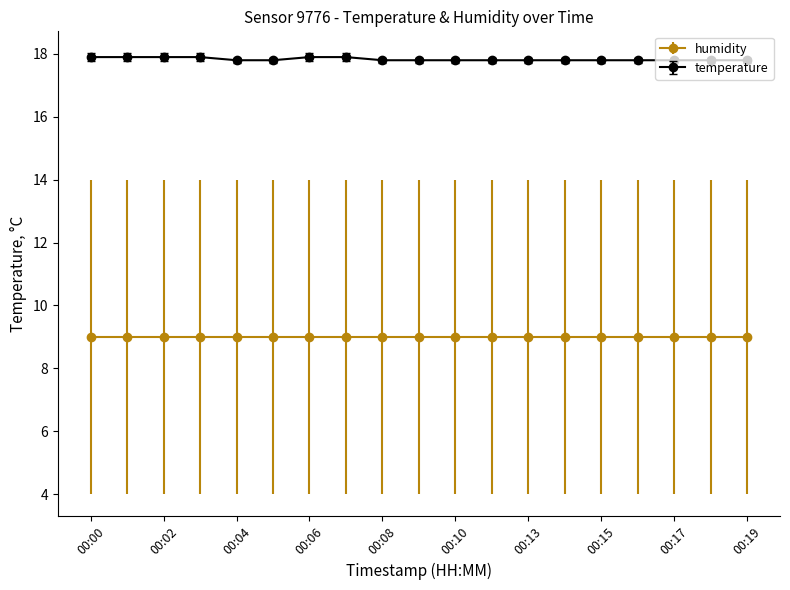

What is the sum of all temperature values?

338.8